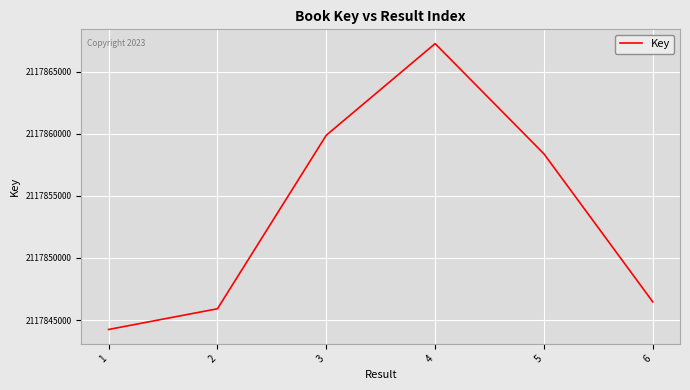

Where is the first local maximum?

4